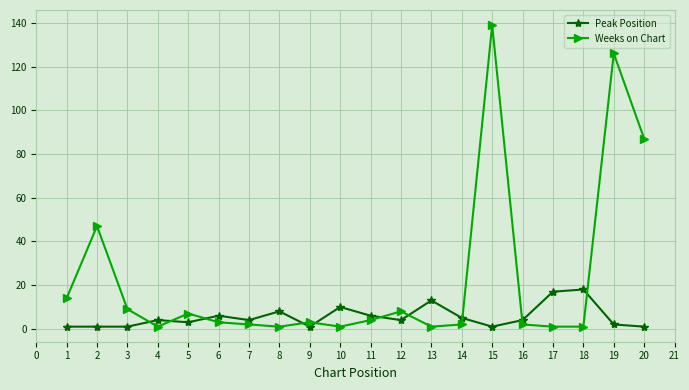

Is the value of Peak Position at 20 greater than the value of Weeks on Chart at 19?

No